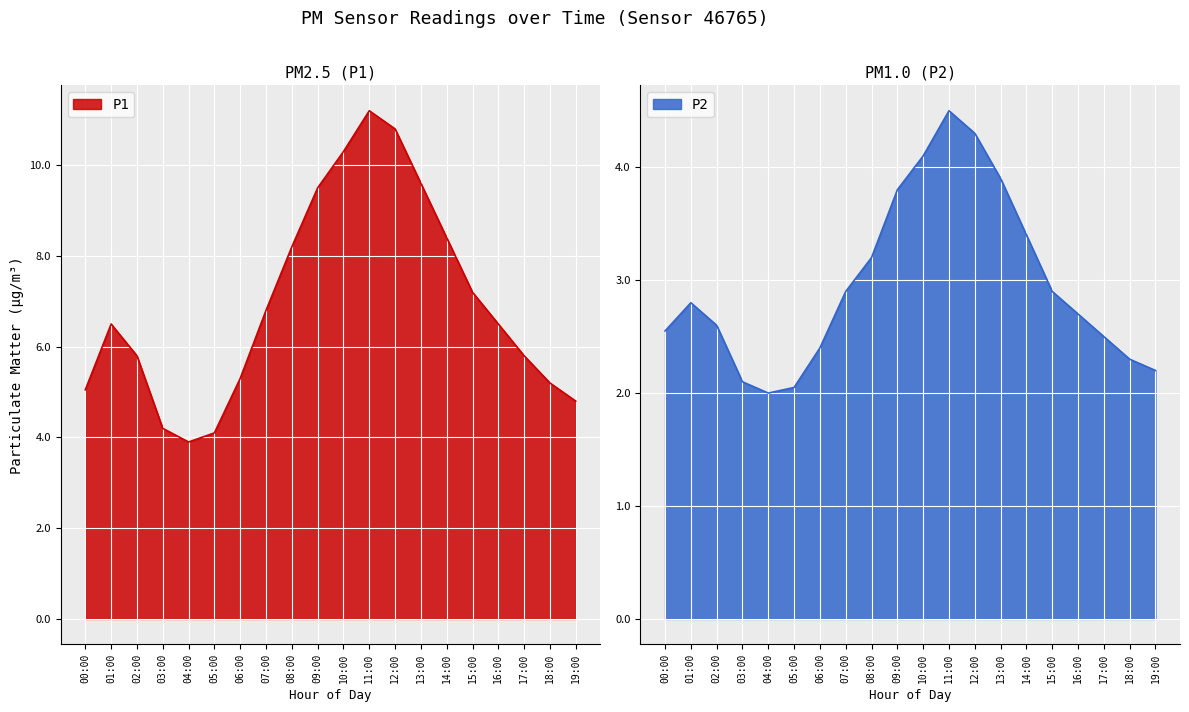

Count the number of categories in the chart.

20